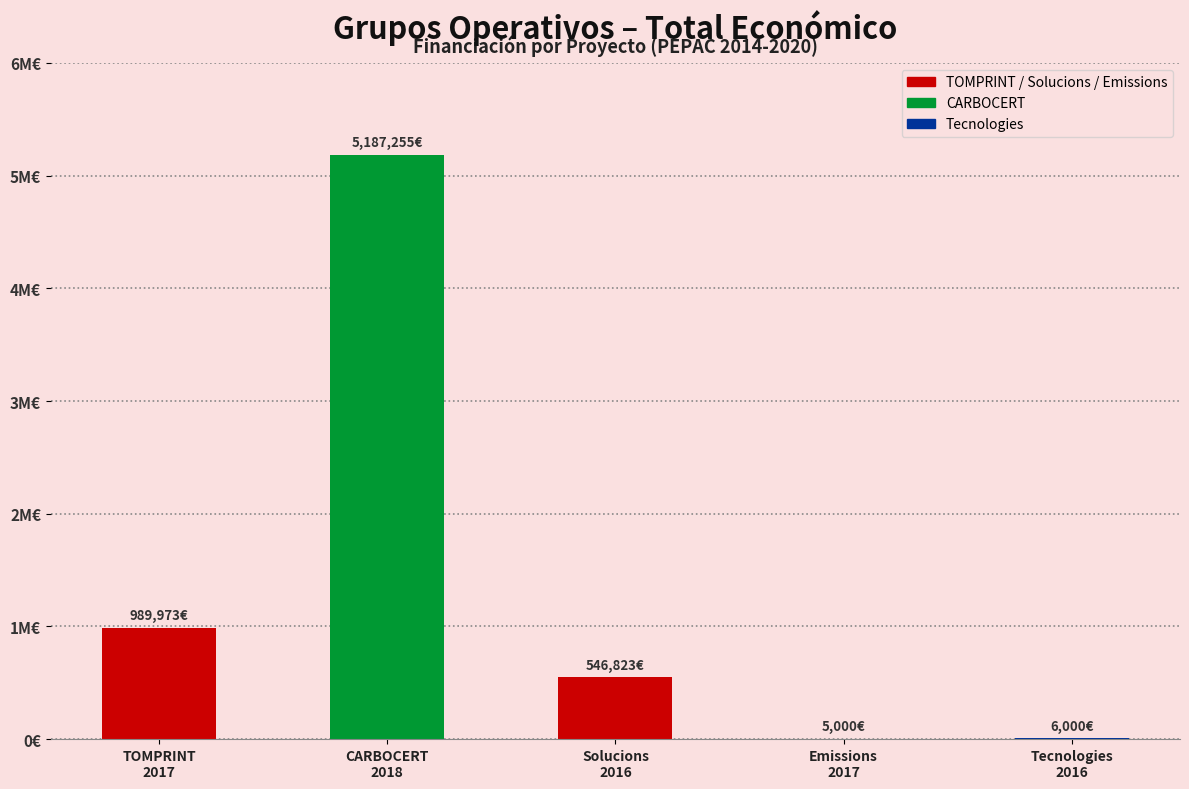

What is the average value?

1347010